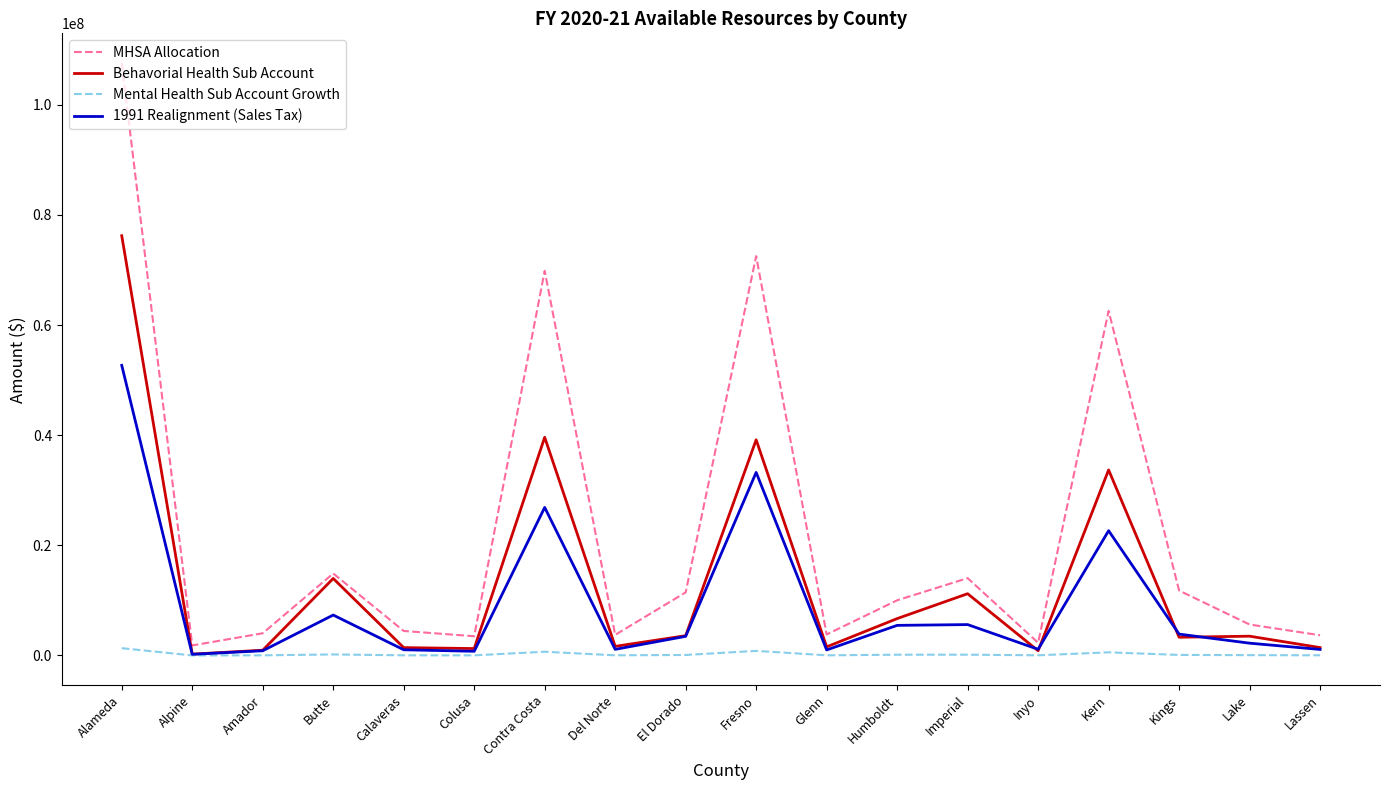

Is this an area chart (filled region under the line)?

No